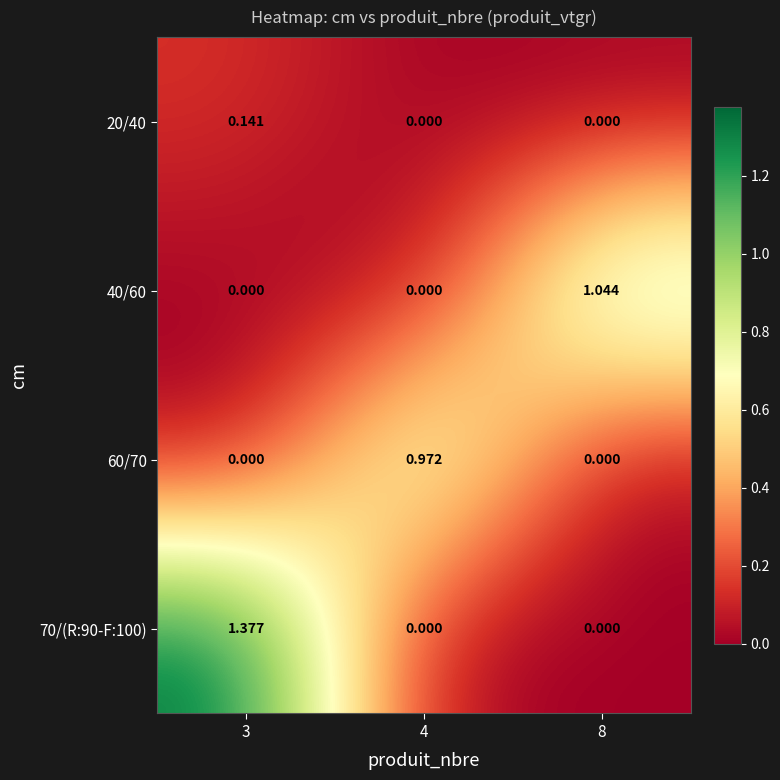

How many positive values does the 20/40 series have?

1